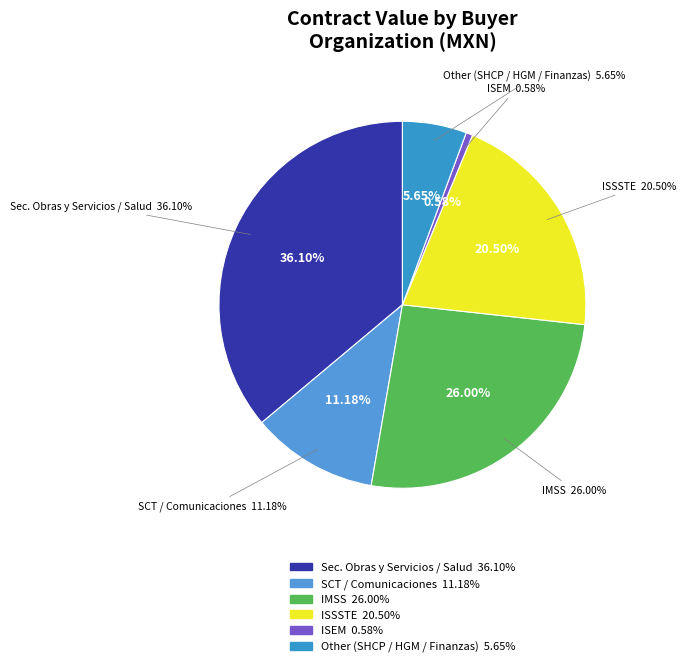

Does any single category account for the majority?

No